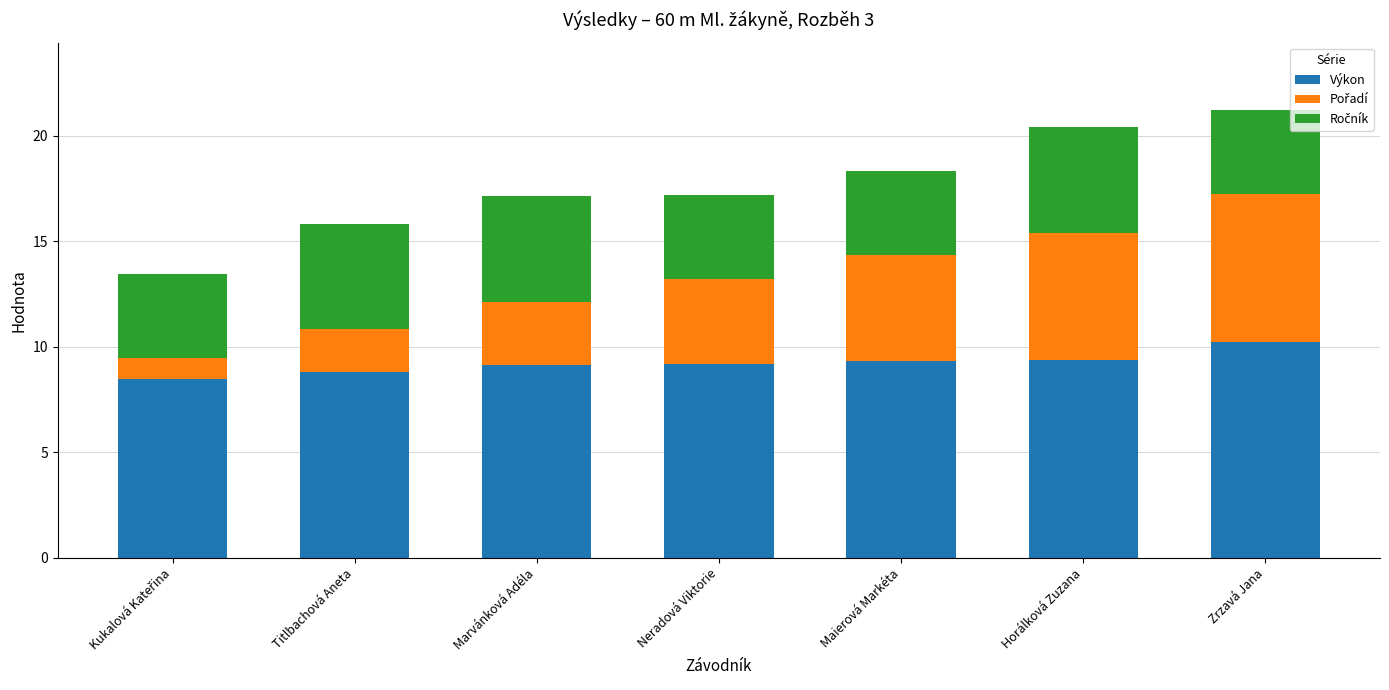

What is the total value across all series at Maierová Markéta?

18.3